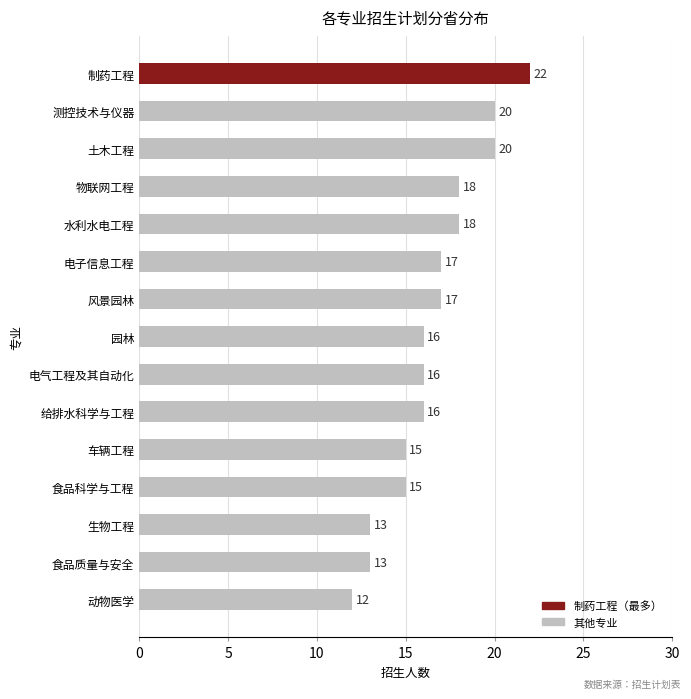

Reading top to bottom, transcribe all the data shown in this chart.

制药工程=22	测控技术与仪器=20	土木工程=20	物联网工程=18	水利水电工程=18	电子信息工程=17	风景园林=17	园林=16	电气工程及其自动化=16	给排水科学与工程=16	车辆工程=15	食品科学与工程=15	生物工程=13	食品质量与安全=13	动物医学=12